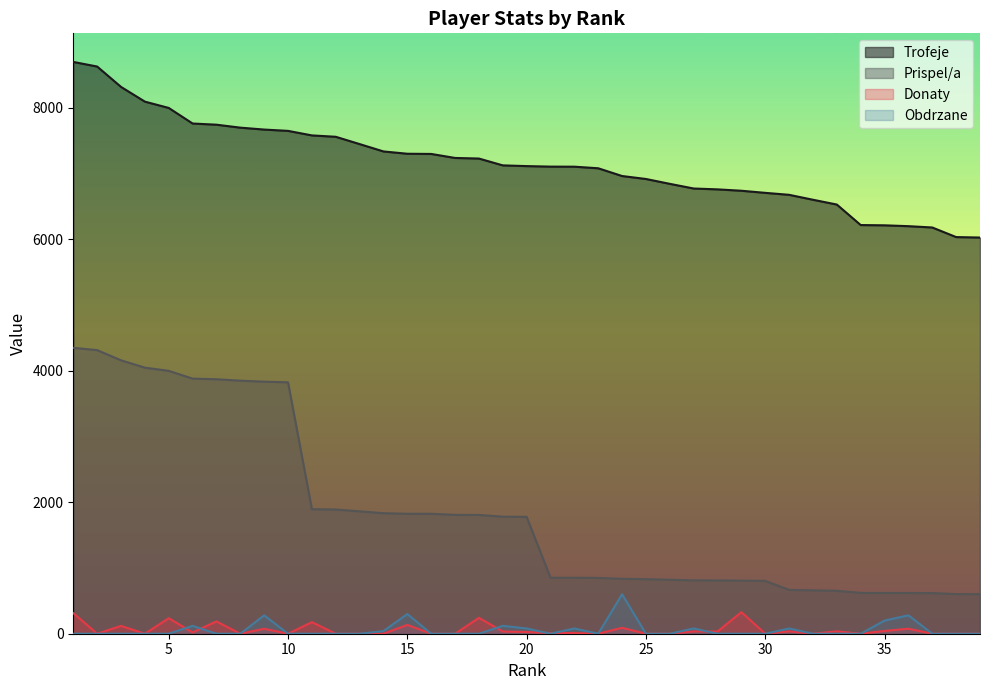

Reading right to left, transcribe all the data shown in this chart.

Trofeje: 39=6028	38=6035	37=6181	36=6201	35=6214	34=6218	33=6530	32=6603	31=6678	30=6708	29=6740	28=6761	27=6774	26=6845	25=6919	24=6964	23=7082	22=7106	21=7107	20=7115	19=7126	18=7230	17=7239	16=7300	15=7303	14=7338	13=7450	12=7561	11=7582	10=7651	9=7671	8=7700	7=7745	6=7763	5=8000	4=8096	3=8320	2=8630	1=8700
Prispel/a: 39=602	38=603	37=618	36=620	35=621	34=621	33=653	32=660	31=667	30=804	29=808	28=811	27=812	26=821	25=830	24=835	23=849	22=852	21=852	20=1778	19=1781	18=1807	17=1809	16=1825	15=1825	14=1834	13=1862	12=1890	11=1895	10=3825	9=3835	8=3850	7=3872	6=3881	5=4000	4=4048	3=4160	2=4315	1=4350
Donaty: 39=0	38=0	37=0	36=76	35=42	34=0	33=36	32=0	31=36	30=0	29=328	28=34	27=35	26=0	25=0	24=90	23=0	22=10	21=10	20=26	19=34	18=242	17=0	16=0	15=134	14=0	13=0	12=0	11=176	10=0	9=75	8=0	7=187	6=20	5=236	4=0	3=119	2=0	1=314
Obdrzane: 39=0	38=0	37=0	36=280	35=200	34=0	33=0	32=0	31=80	30=0	29=0	28=0	27=80	26=0	25=0	24=600	23=0	22=80	21=0	20=80	19=120	18=0	17=0	16=0	15=300	14=40	13=0	12=0	11=0	10=0	9=280	8=0	7=0	6=120	5=0	4=0	3=0	2=0	1=0